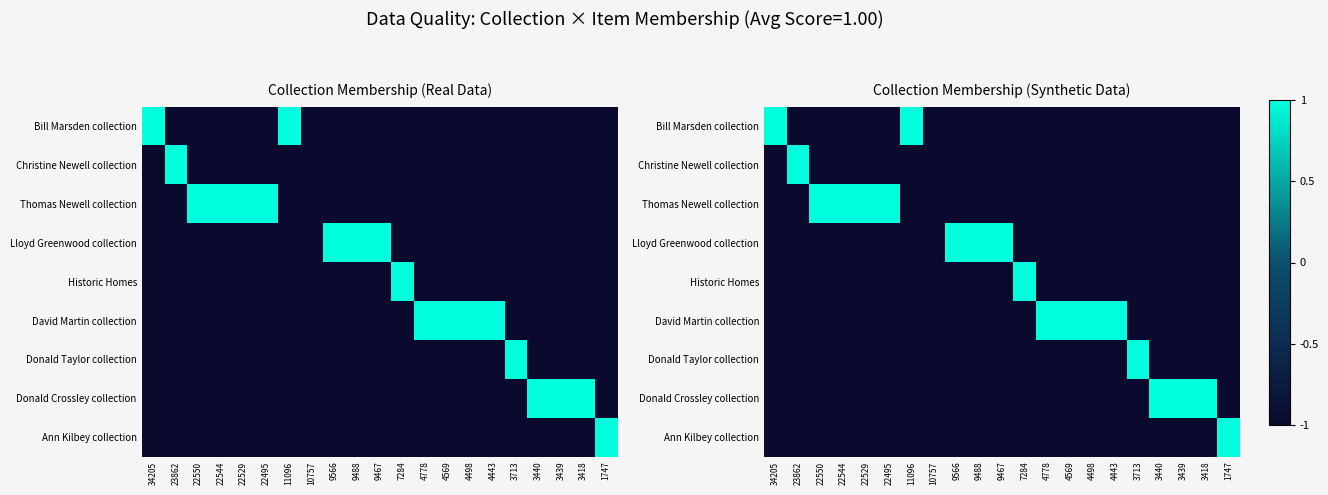

The value of Ann Kilbey collection at 22550 is 0. True or false?

False